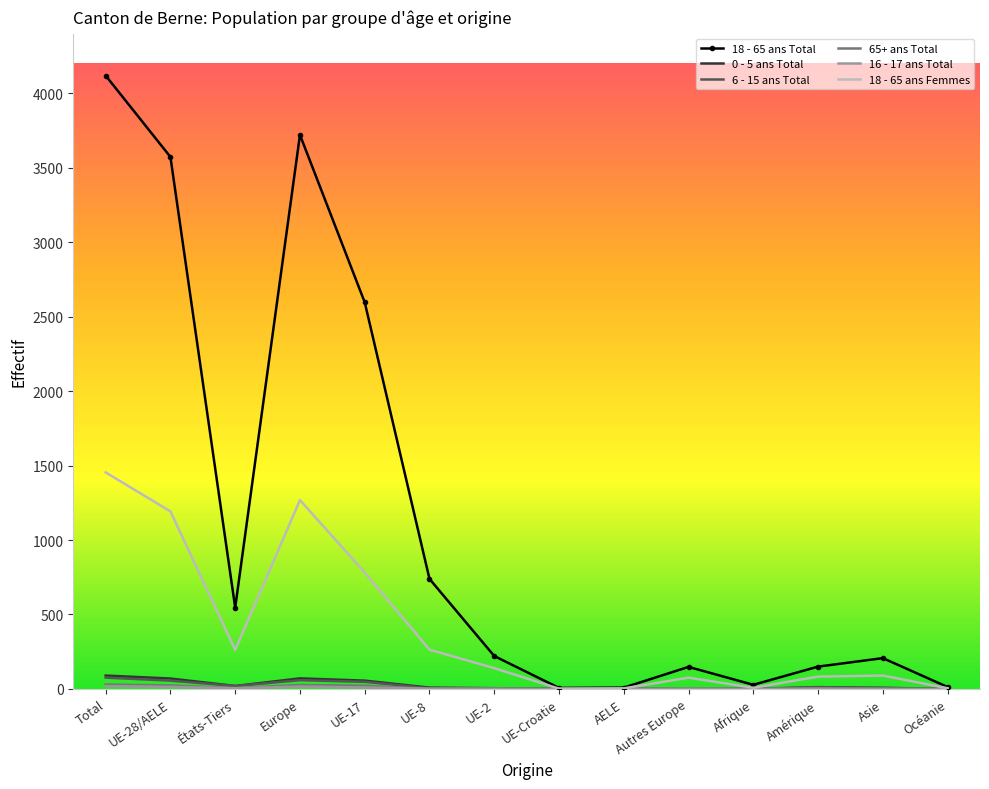

What is the maximum value shown in the chart?

4118